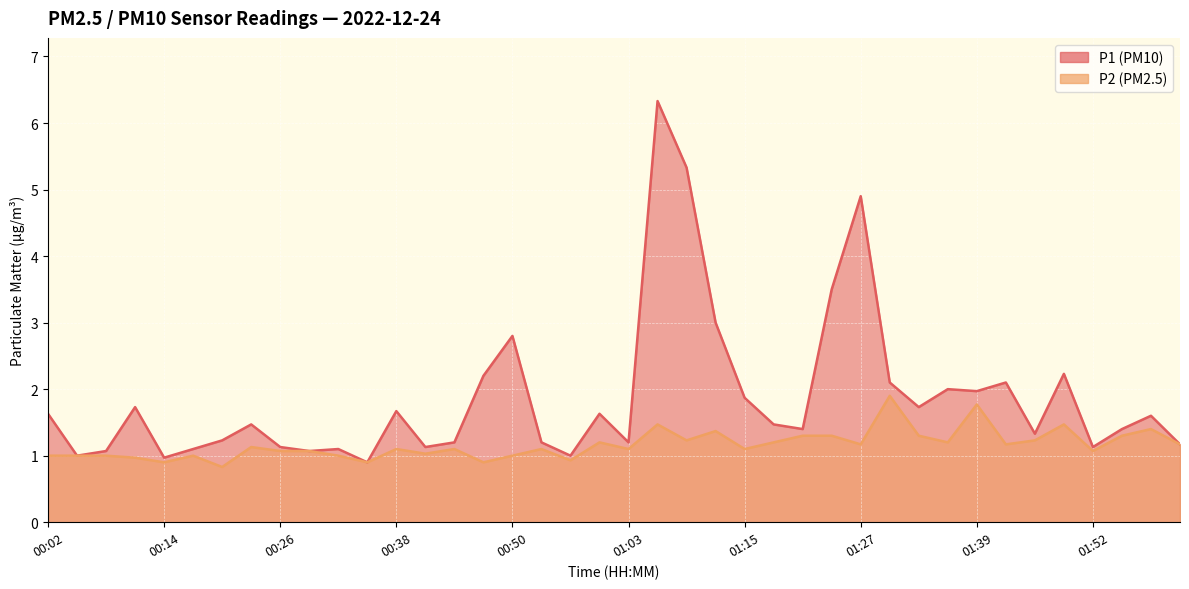

Which category has the highest value in the P1 series?

01:06